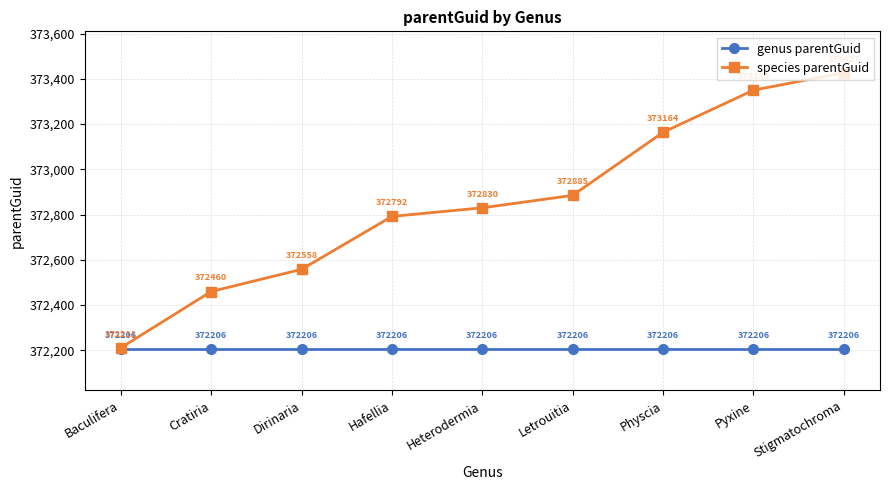

What is the spread (max minus min) of values at Baculifera?

5